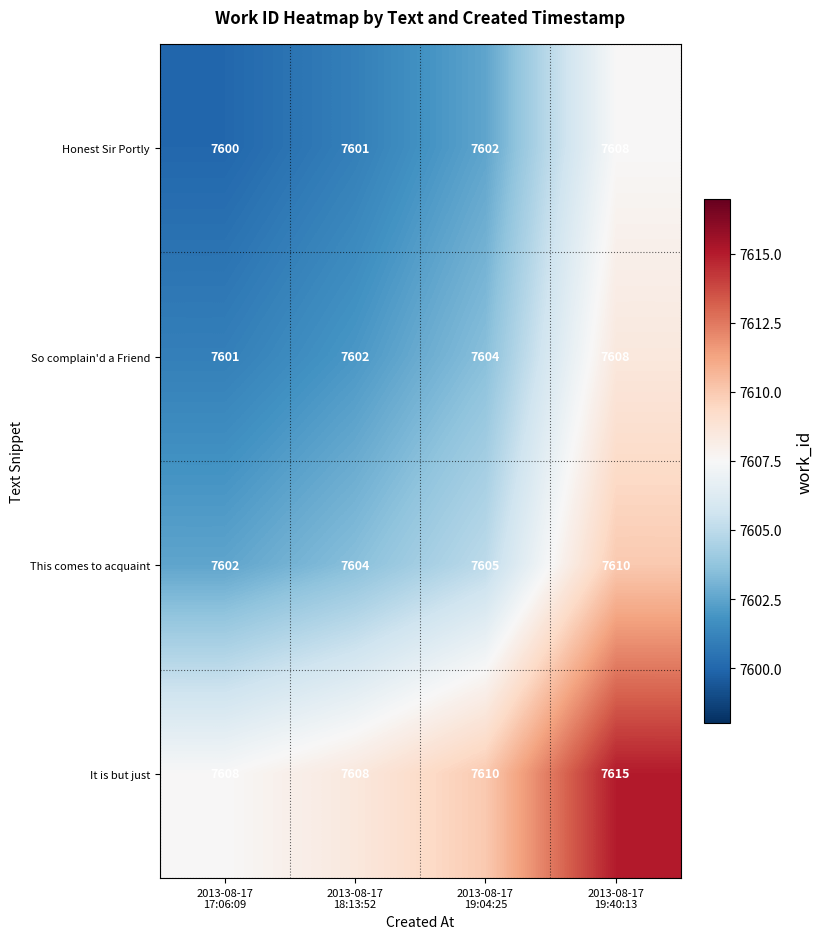

At how many categories does at least one series exceed 7603?

4